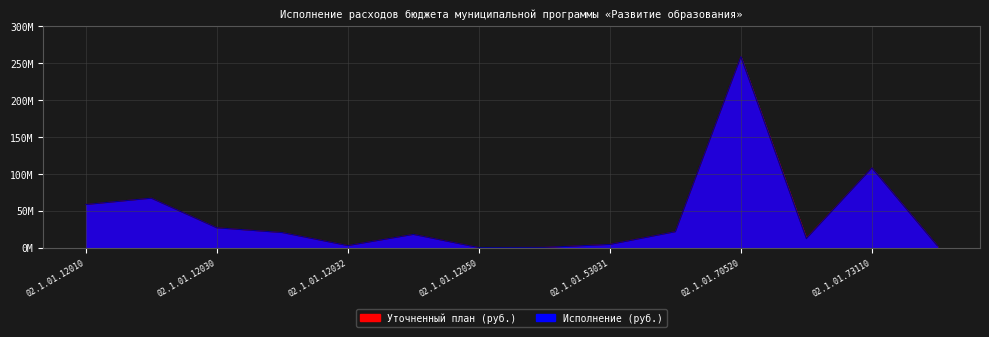

True or false: Уточненный план (руб.) and Исполнение (руб.) intersect in this chart.

False